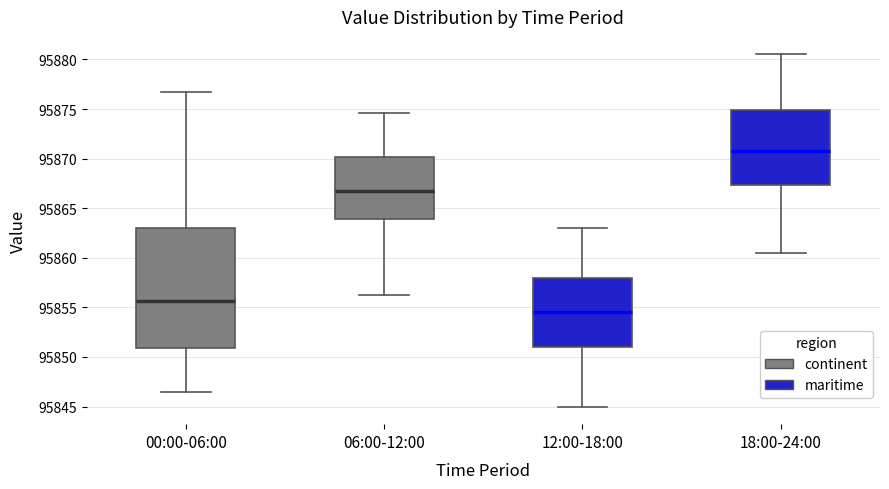

Reading left to right, transcribe this box plot: for each box, give where its median line is, the range the box spans, and where its two whiskers end, as read against the y-axis. The values are not printed on the chart, so give them approximately, as read against the axis.

00:00-06:00: median 95855.5, box 95851.0 to 95863.0, whiskers 95846.5 to 95876.5
06:00-12:00: median 95866.5, box 95864.0 to 95870.0, whiskers 95856.5 to 95874.5
12:00-18:00: median 95854.5, box 95851.0 to 95858.0, whiskers 95845.0 to 95863.0
18:00-24:00: median 95871.0, box 95867.5 to 95875.0, whiskers 95860.5 to 95880.5